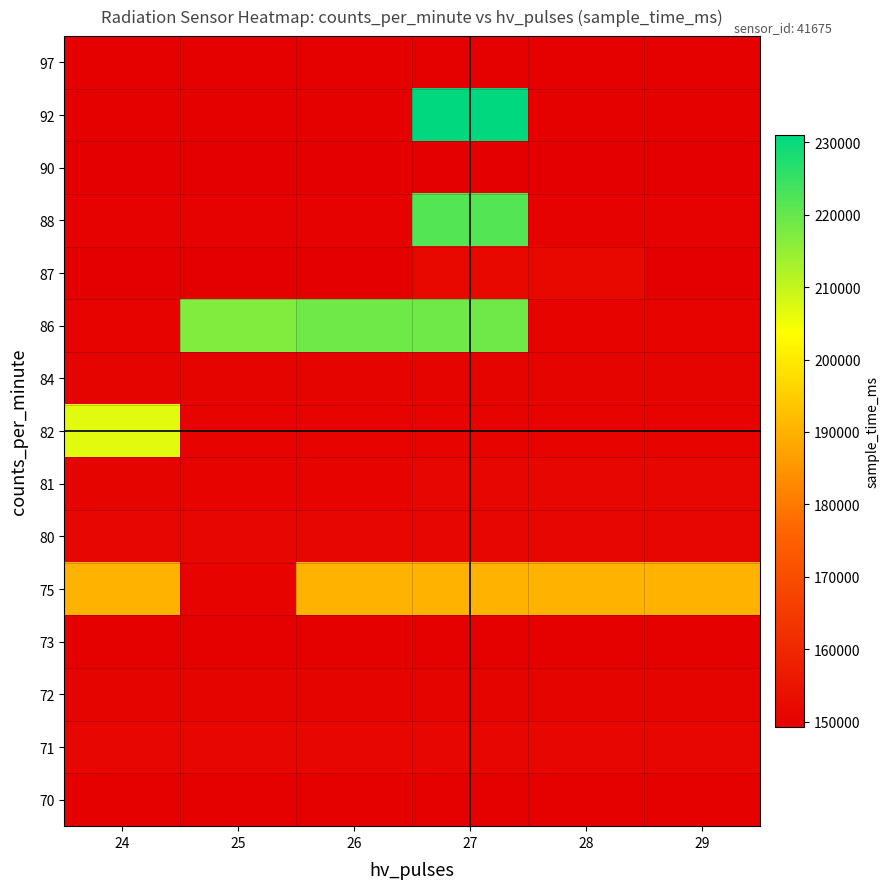

Rank the series by their maximum value, from highest to lowest.

92, 88, 86, 82, 75, 87, 71, 81, 80, 72, 84, 70, 73, 97, 90